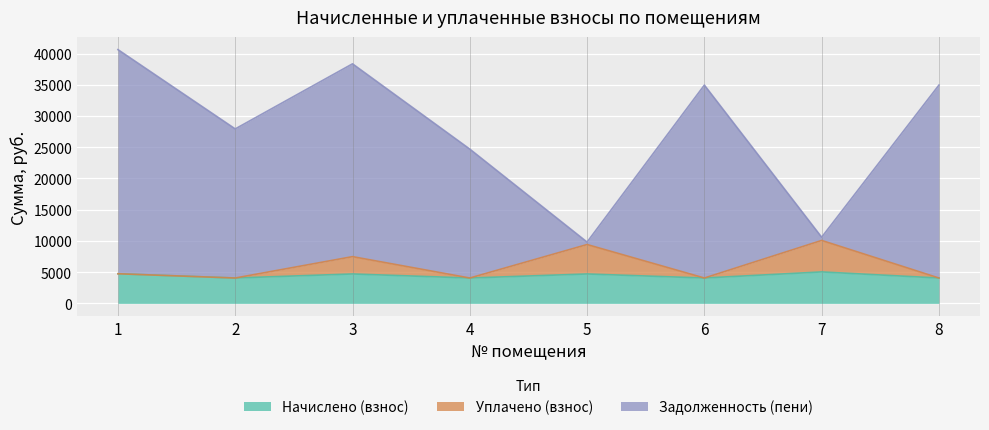

At which category does Уплачено (взнос) reach its first local peak?

3